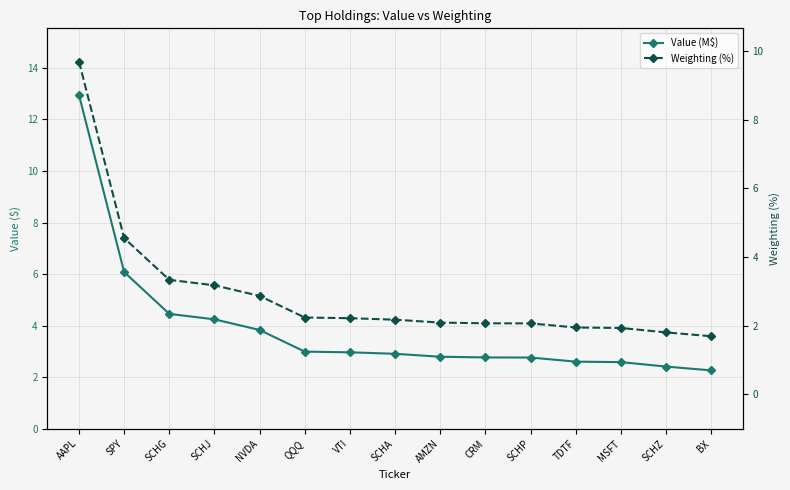

Reading right to left, transcribe all the data shown in this chart.

Value (M$): 2.3	2.4	2.6	2.6	2.8	2.8	2.8	2.9	3.0	3.0	3.8	4.2	4.5	6.1	12.9
Weighting (%): 1.7	1.8	1.9	1.9	2.1	2.1	2.1	2.2	2.2	2.2	2.9	3.2	3.3	4.6	9.7